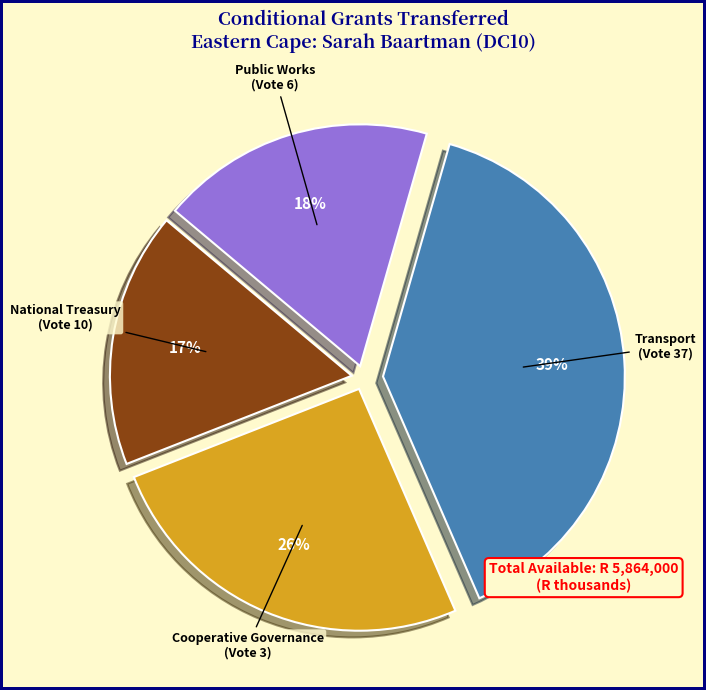

To the nearest percent, what is the average slice percentage?

25%